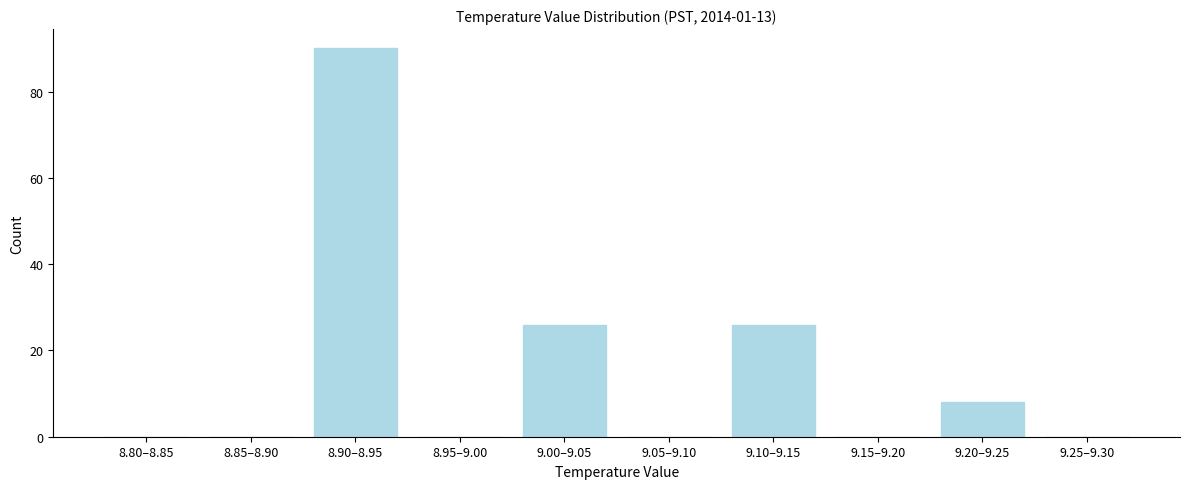

Reading right to left, transcribe all the data shown in this chart.

9.25–9.30=0	9.20–9.25=8	9.15–9.20=0	9.10–9.15=26	9.05–9.10=0	9.00–9.05=26	8.95–9.00=0	8.90–8.95=90	8.85–8.90=0	8.80–8.85=0